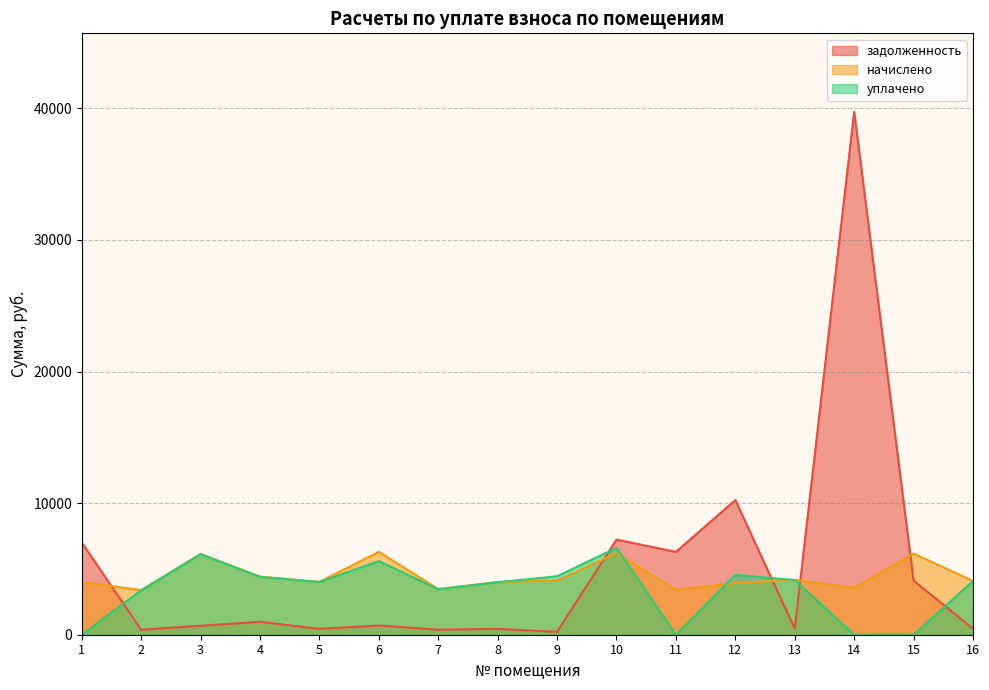

Rank the series by their average value, from highest to lowest.

задолженность, начислено, уплачено